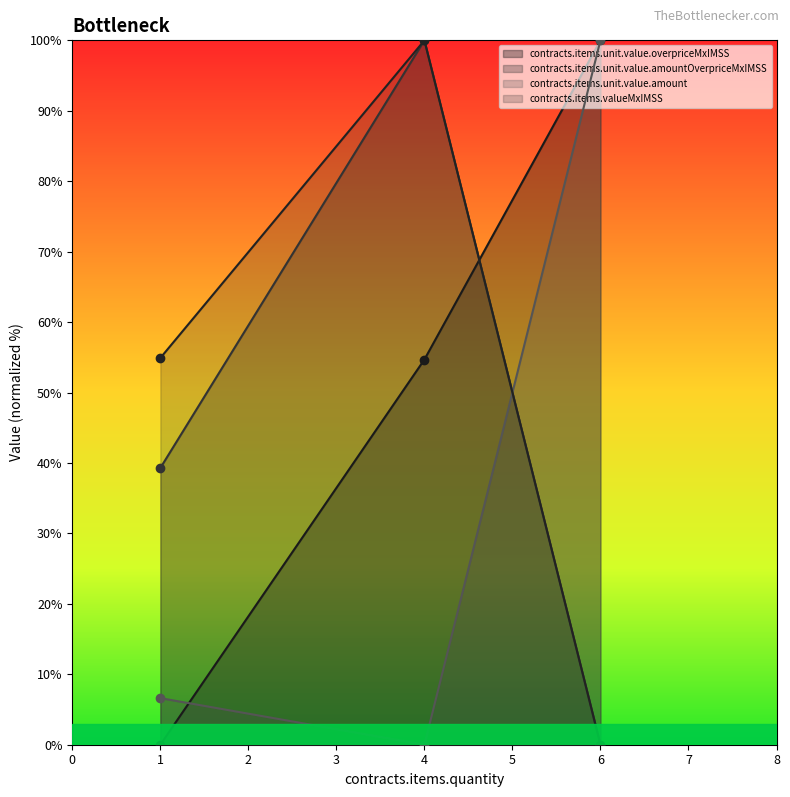

Reading left to right, list all the values displayed in this chart.

contracts.items.unit.value.overpriceMxIMSS: 1=0.0	4=54.7	6=100.0
contracts.items.unit.value.amountOverpriceMxIMSS: 1=39.3	4=100.0	6=0.0
contracts.items.unit.value.amount: 1=6.6	4=0.0	6=100.0
contracts.items.valueMxIMSS: 1=54.9	4=100.0	6=0.0